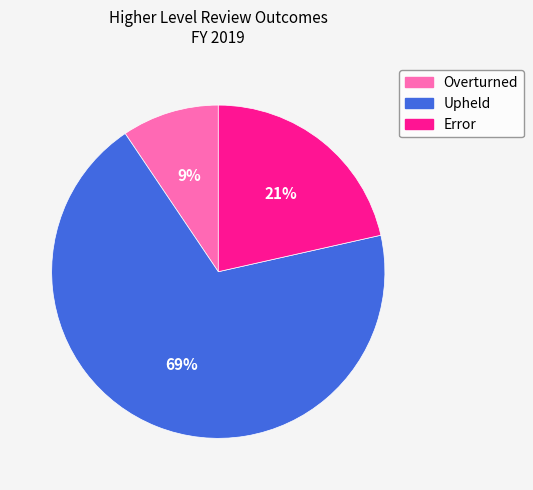

To the nearest percent, what portion does Error represent?

21%